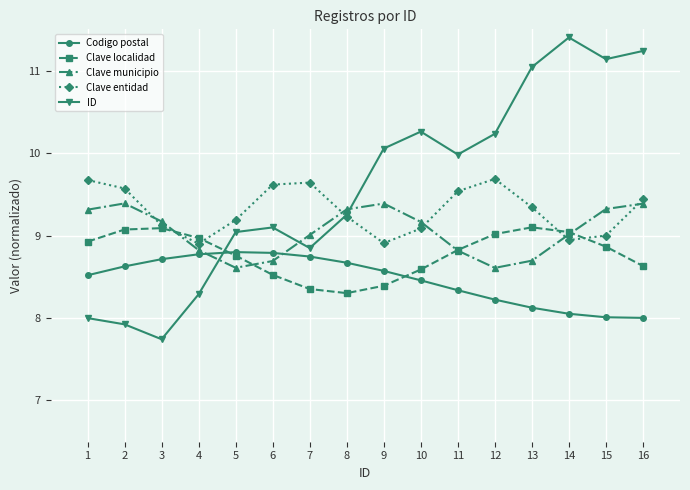

What is the difference between the Clave localidad values at 1 and 12?

0.1